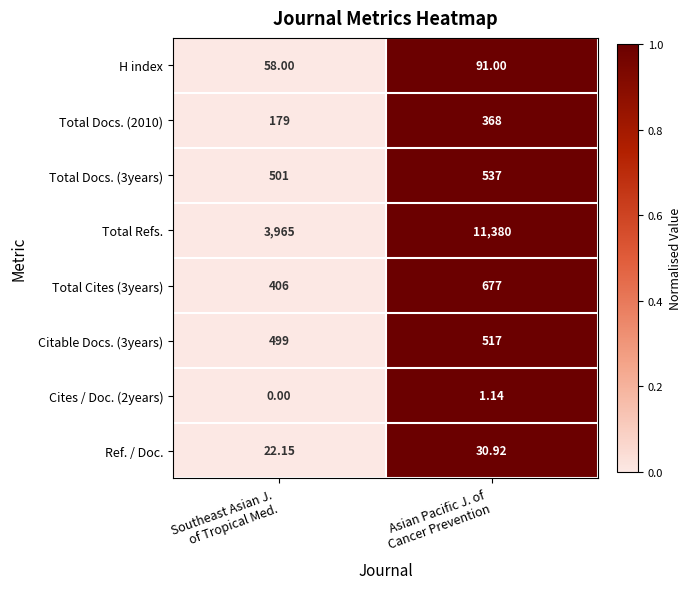

Which series has the largest total across all categories?

Total Refs.